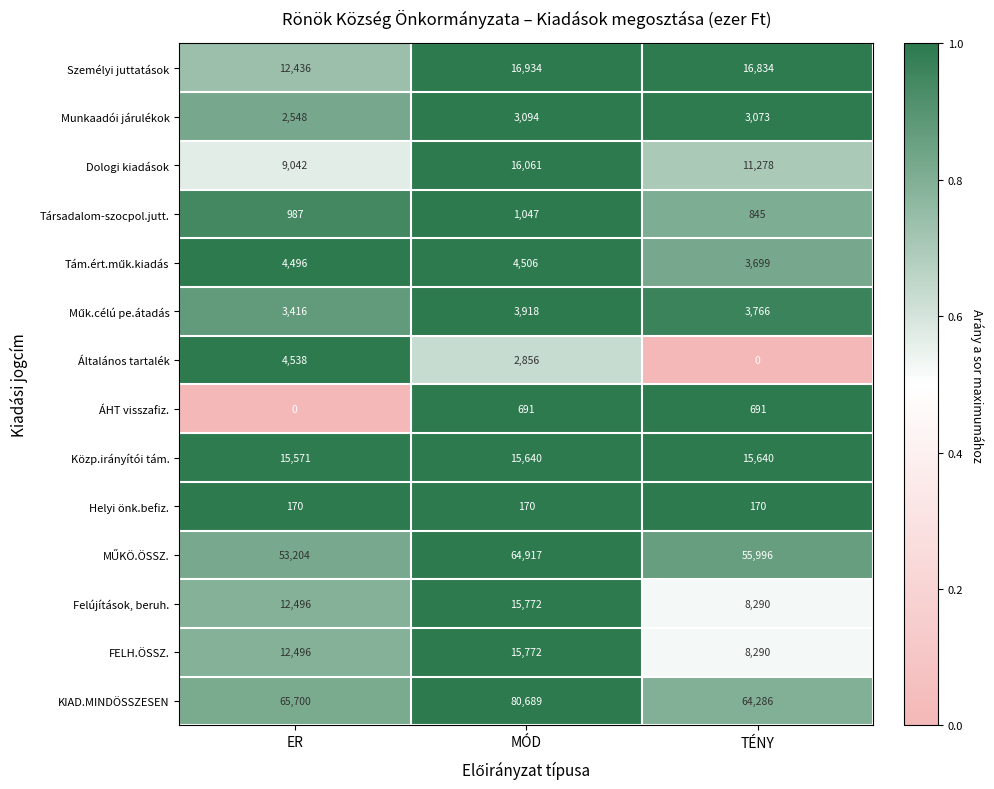

The value of Személyi juttatások at MÓD is 9624. True or false?

False